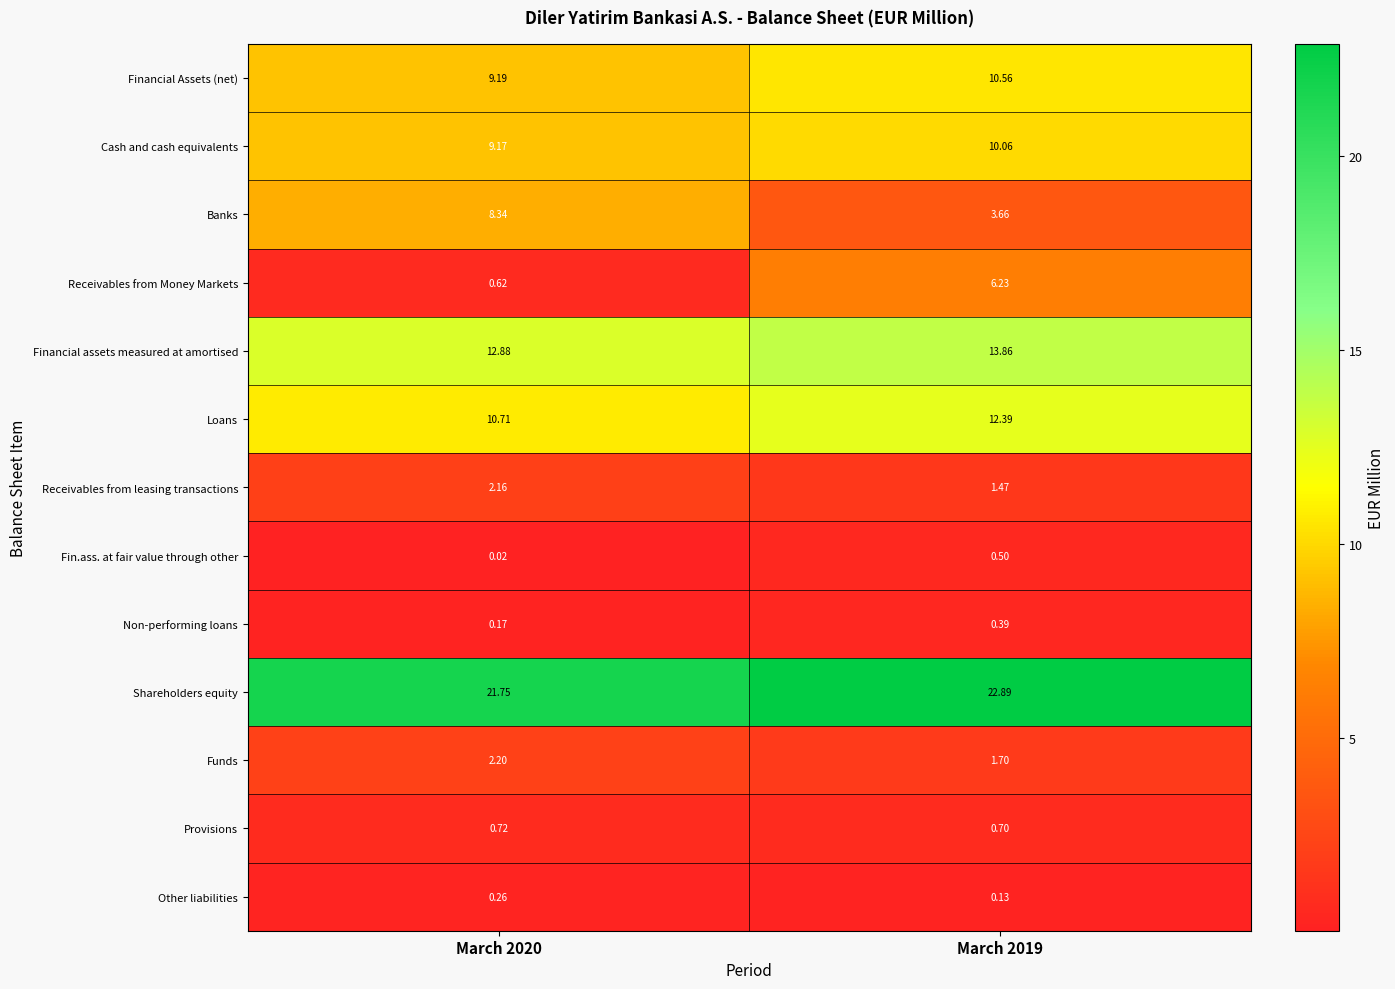

At which category is the sum across all series the highest?

March 2019